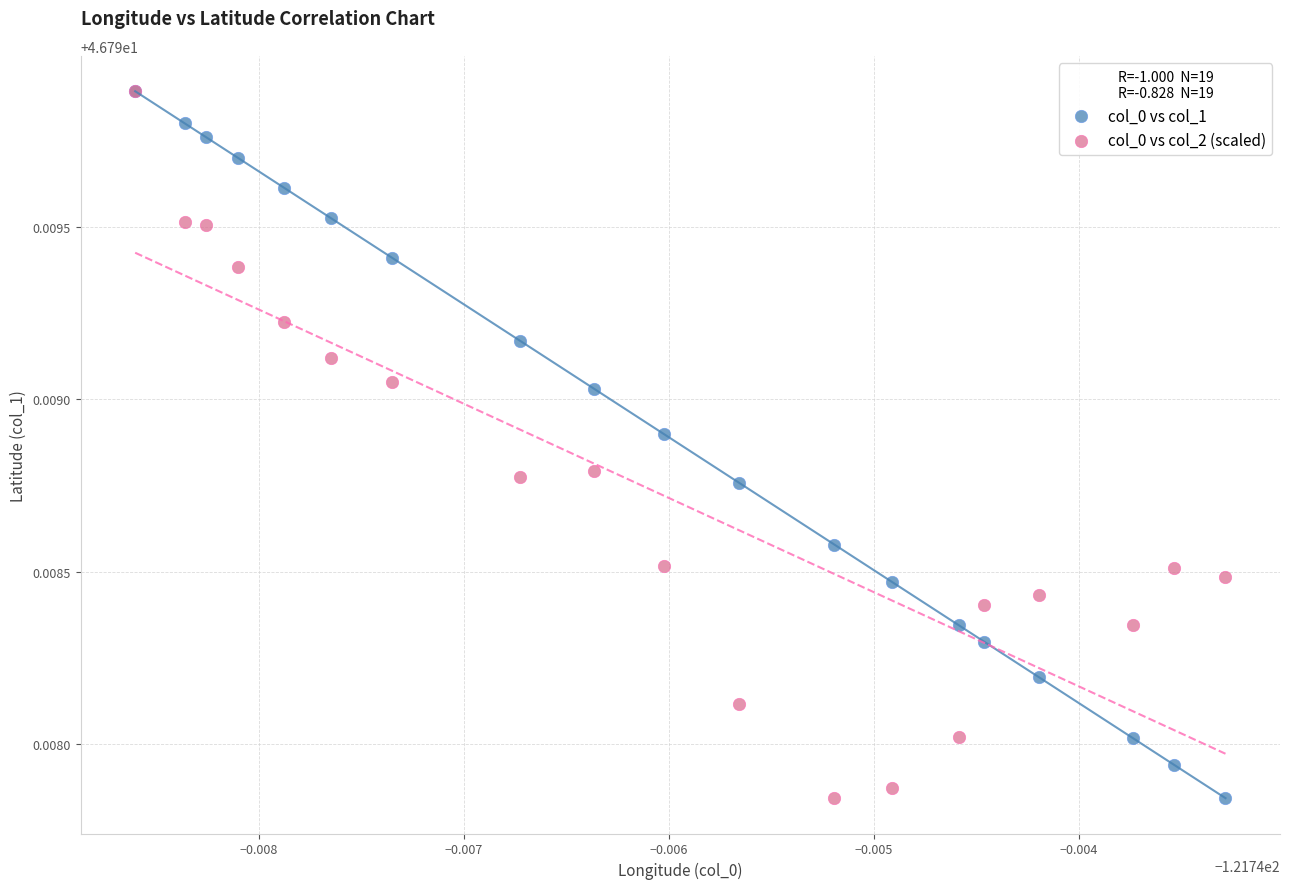

What are all the series names shown in the legend?

col_0 vs col_1, col_0 vs col_2 (scaled)